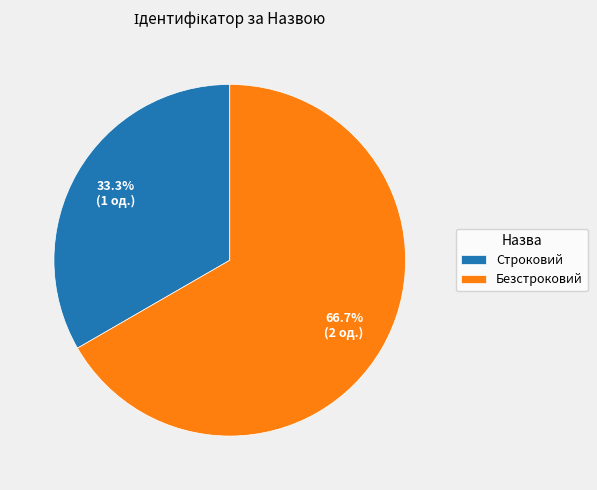

Which has a higher value, Строковий or Безстроковий?

Безстроковий